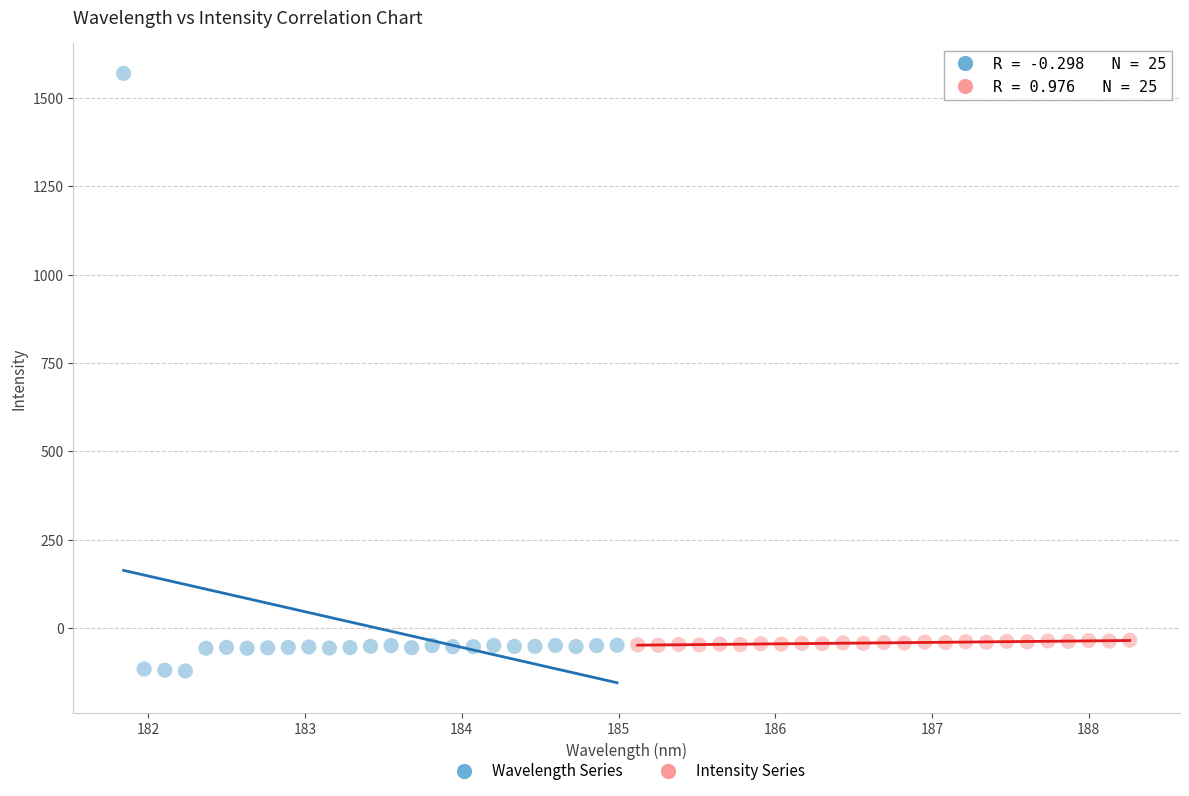

Which series reaches the maximum Y coordinate?

Wavelength Series